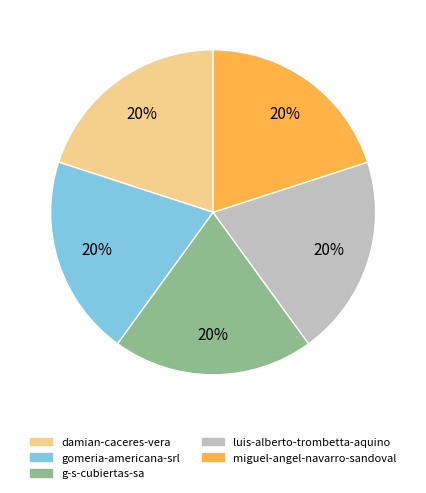

What percentage is the luis-alberto-trombetta-aquino slice, to the nearest percent?

20%